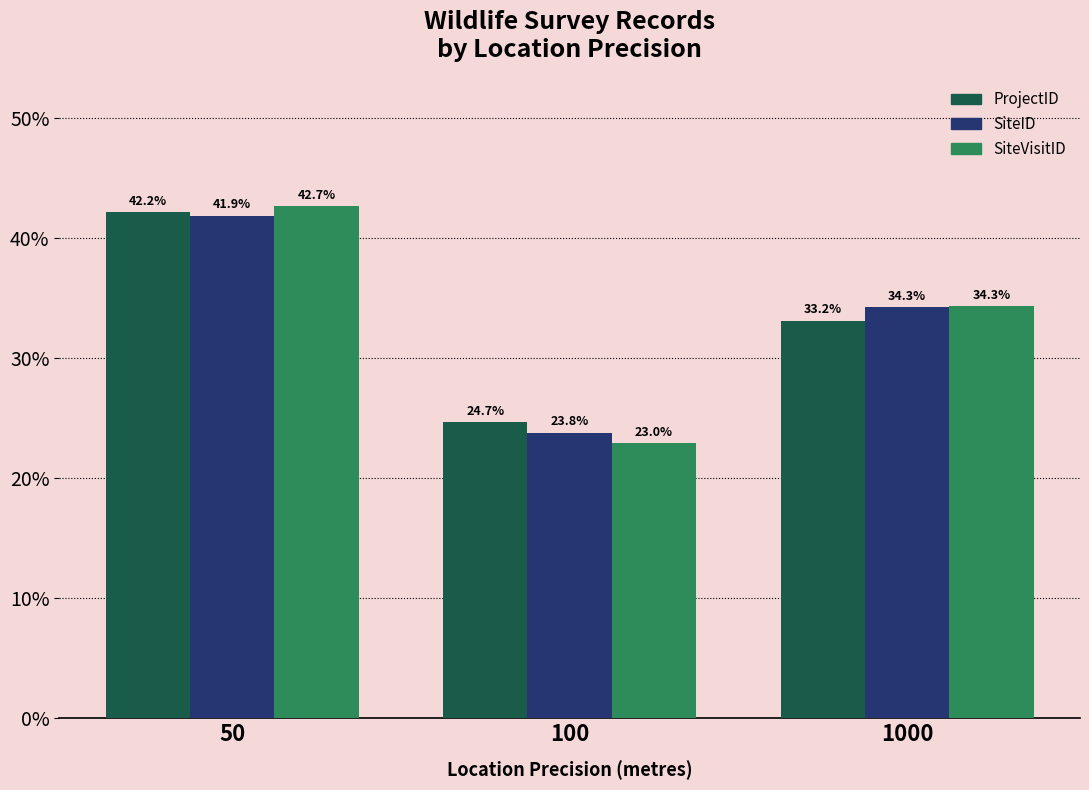

What are all the series names shown in the legend?

ProjectID, SiteID, SiteVisitID